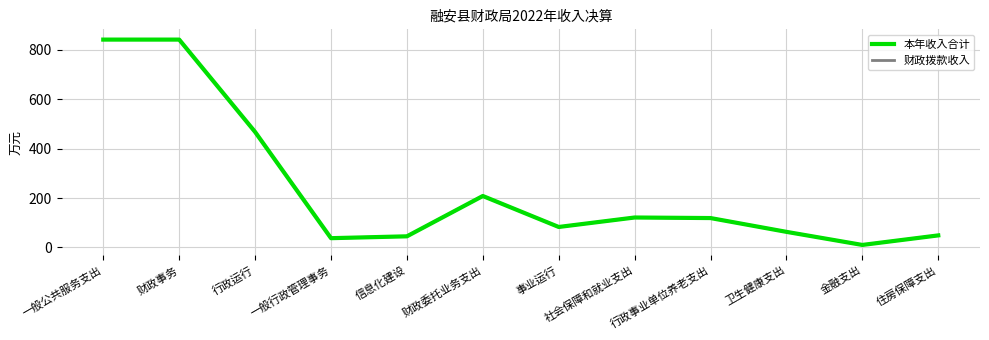

Does the chart display data point markers on the line(s)?

No